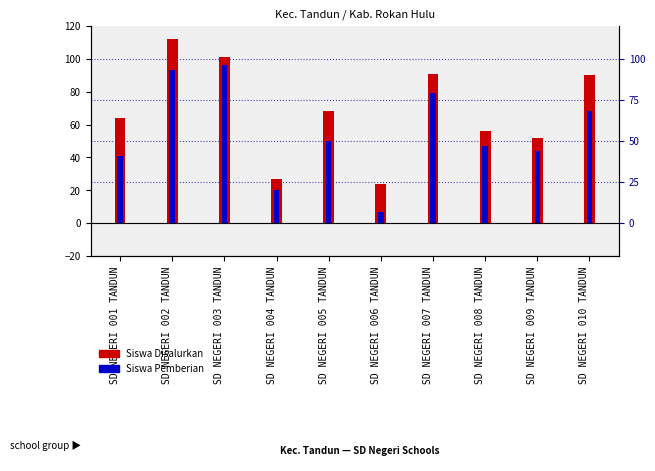

What are all the series names shown in the legend?

Siswa Disalurkan, Siswa Pemberian